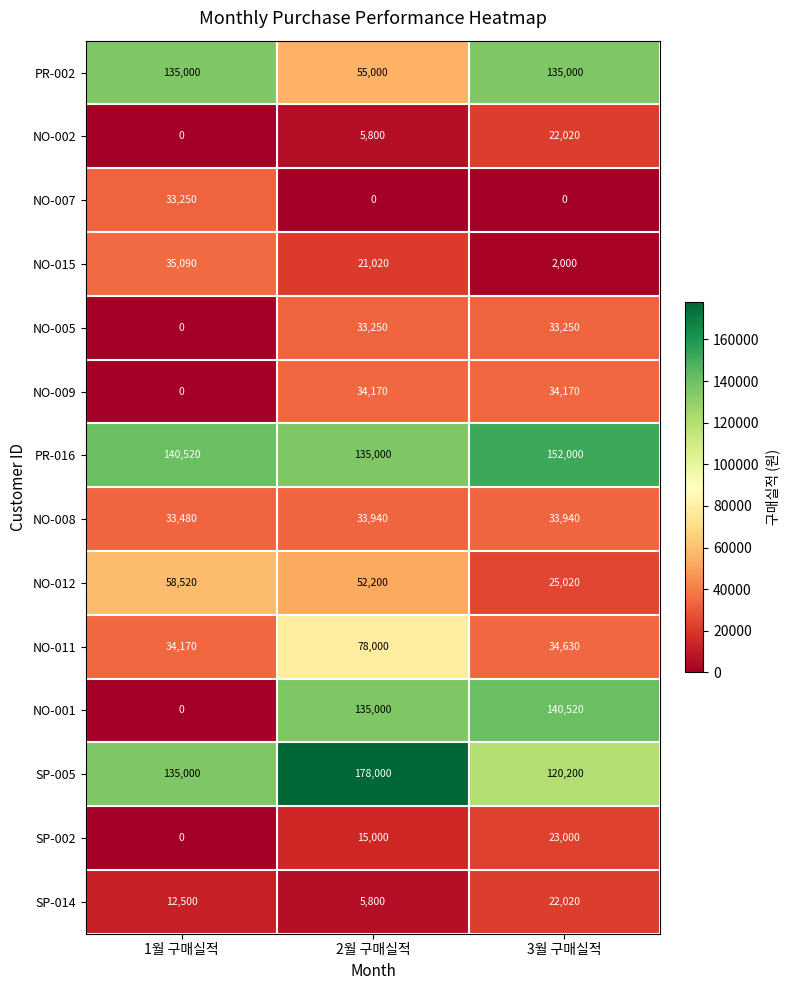

What is the difference between the highest and lowest values at 1월 구매실적?

140520